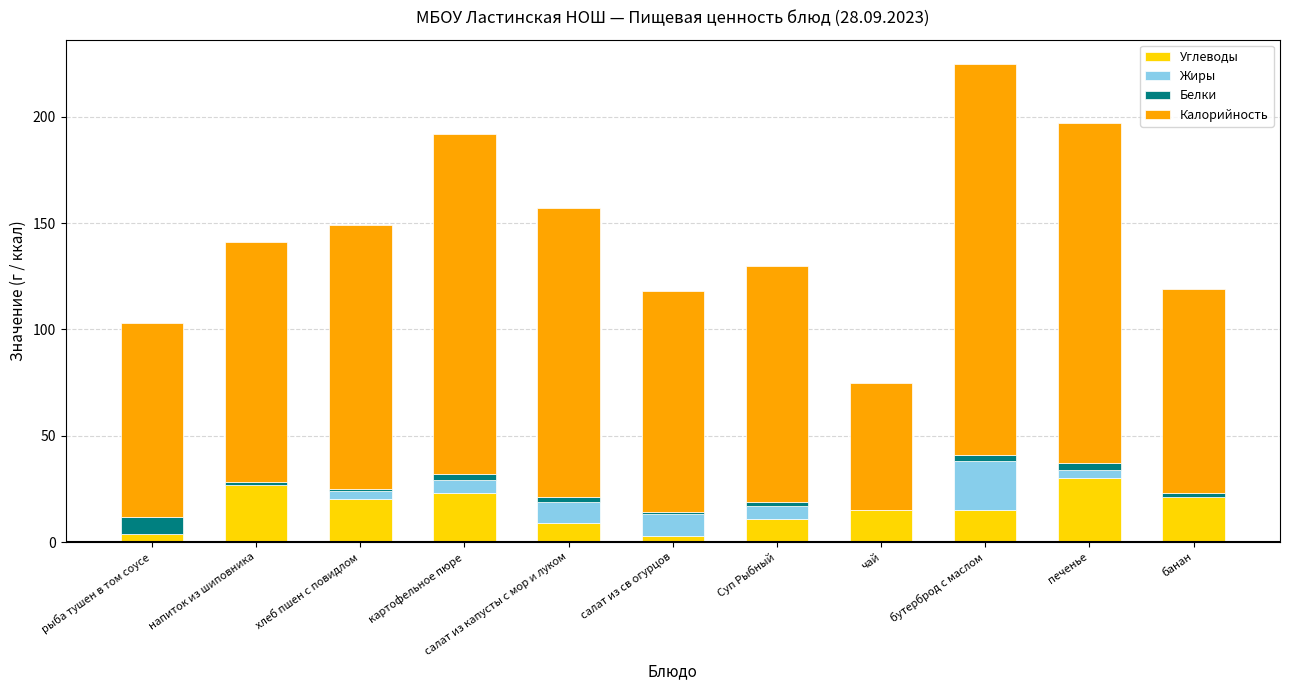

Is it true that Углеводы equals 15 at бутерброд с маслом?

True